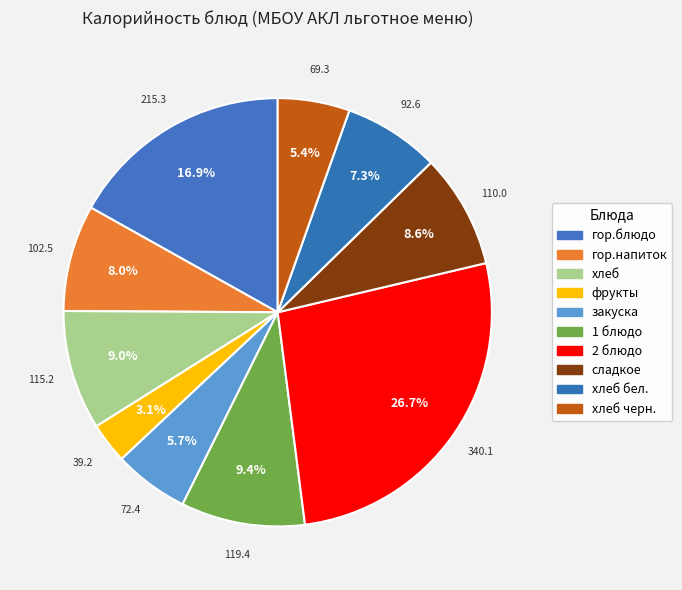

Rank the categories by value from lowest to highest.

фрукты, хлеб черн., закуска, хлеб бел., гор.напиток, сладкое, хлеб, 1 блюдо, гор.блюдо, 2 блюдо